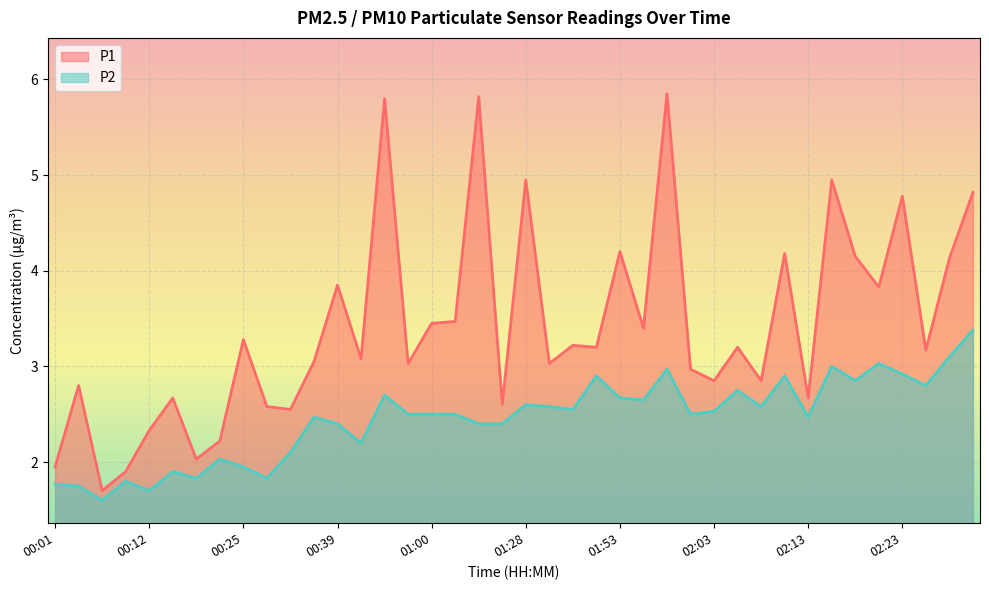

What is the lowest value of the P2 series?

1.6